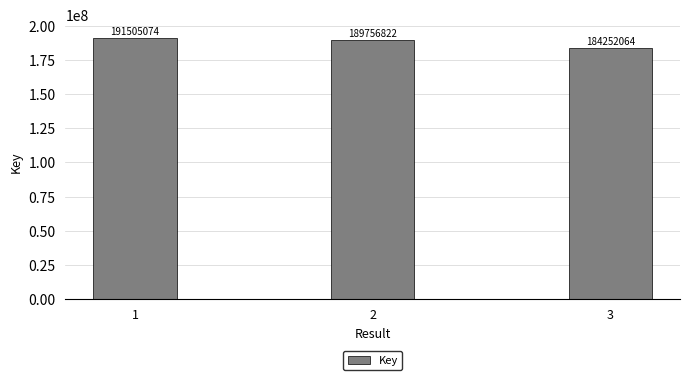

What is the difference between the maximum and second lowest values?

1748252